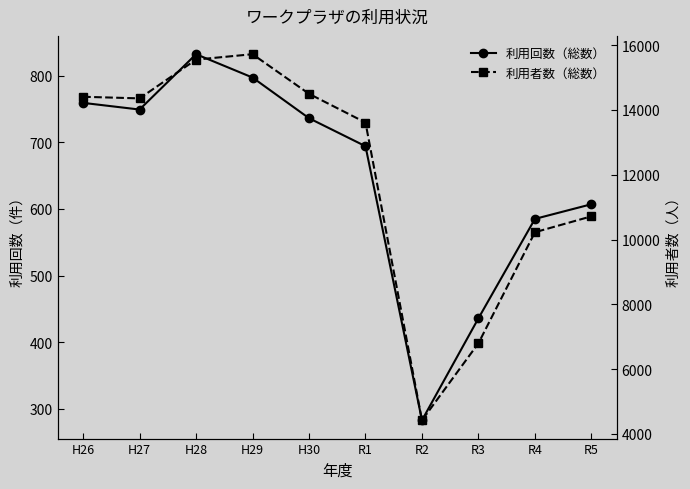

At how many categories does at least one series exceed 2705?

10